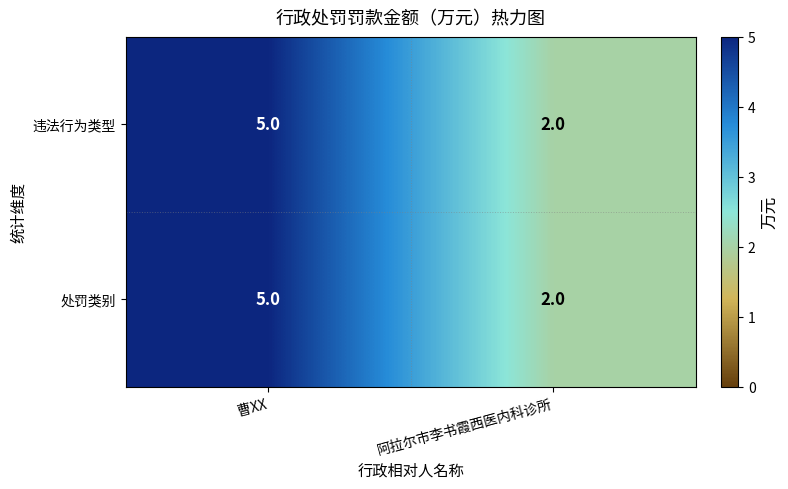

What is the total value across all series at 阿拉尔市李书霞西医内科诊所?

4